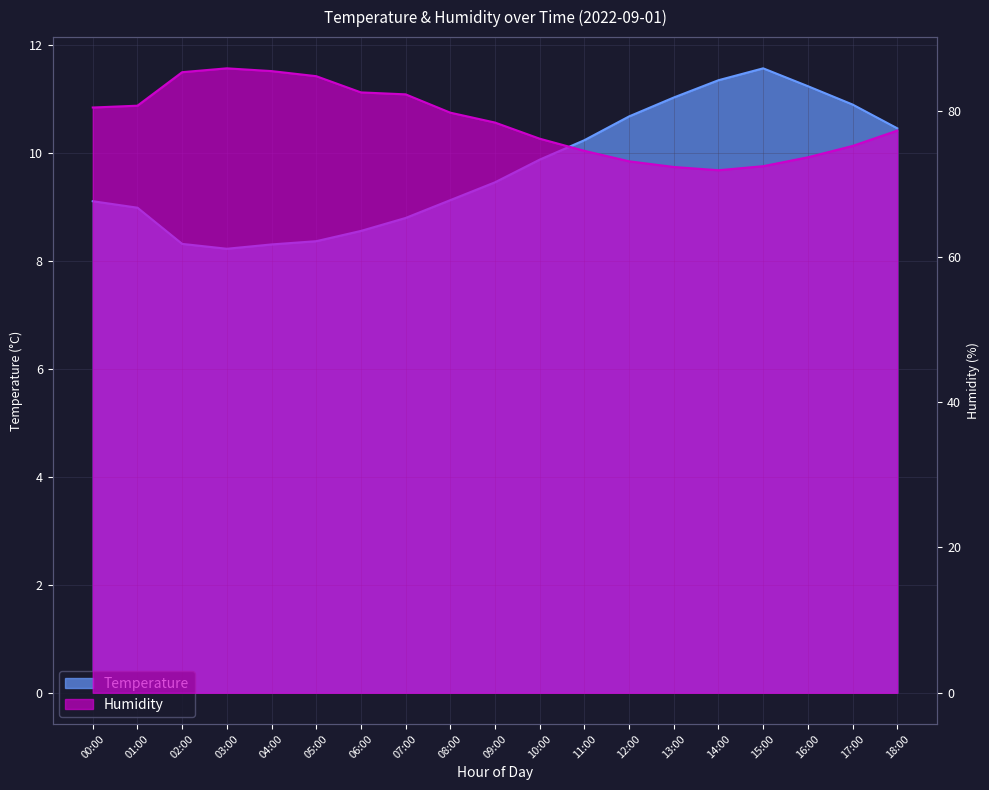

The Humidity series shows 73.7 at 16:00. True or false?

True